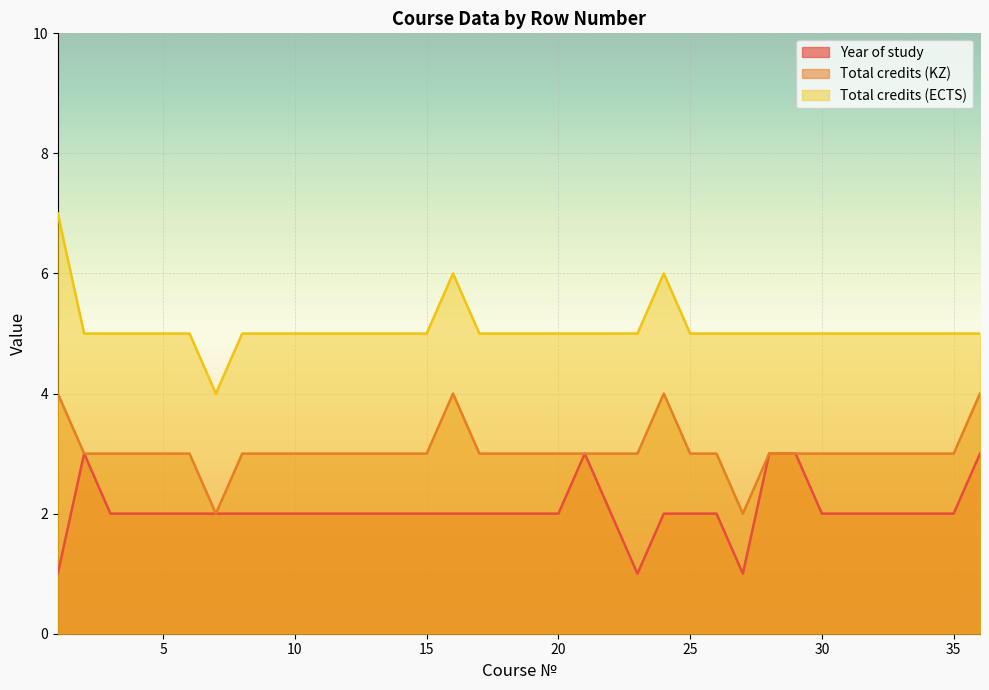

What is the total value across all series at 6?

10